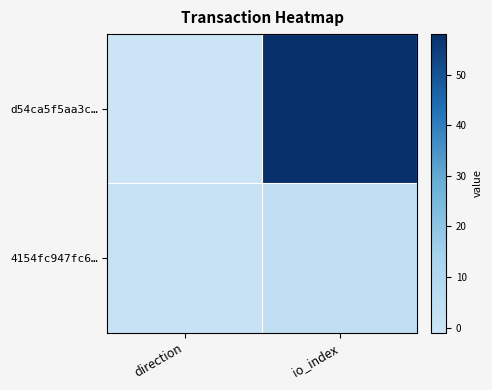

Which series has the largest total across all categories?

d54ca5f5aa3c…